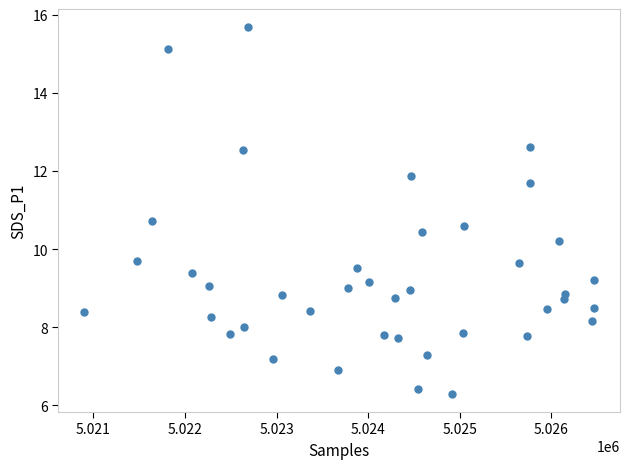

What is the range of Y values (max minus min)?

9.4